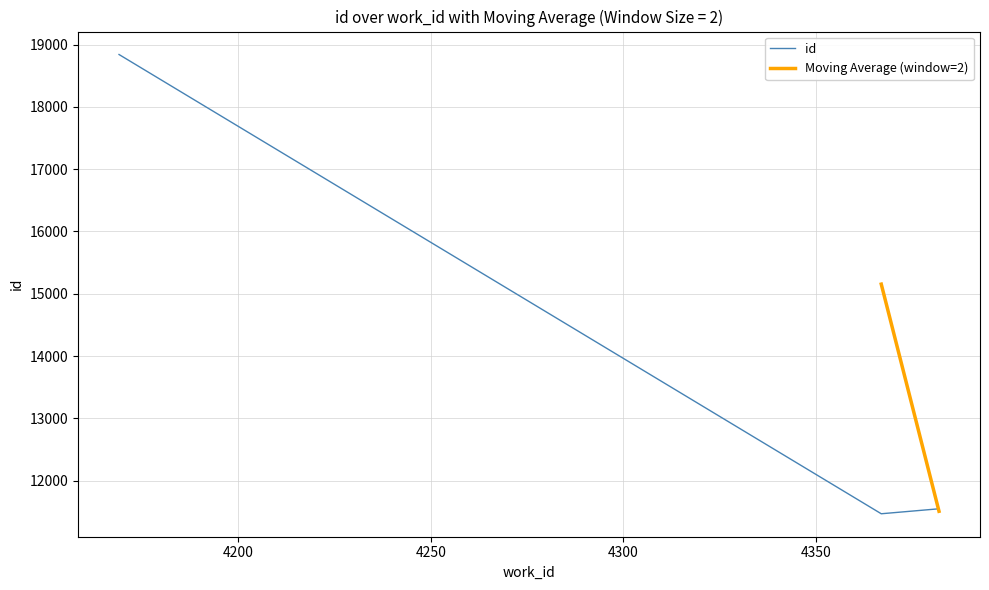

What is the difference between the maximum and second lowest values?

7292